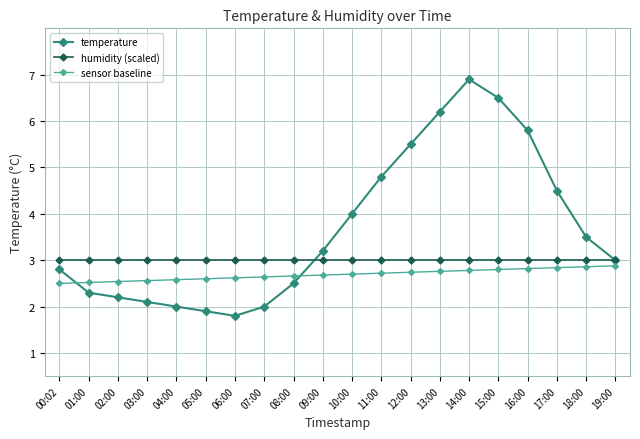

What is the label of the 13th point from the right?

07:00